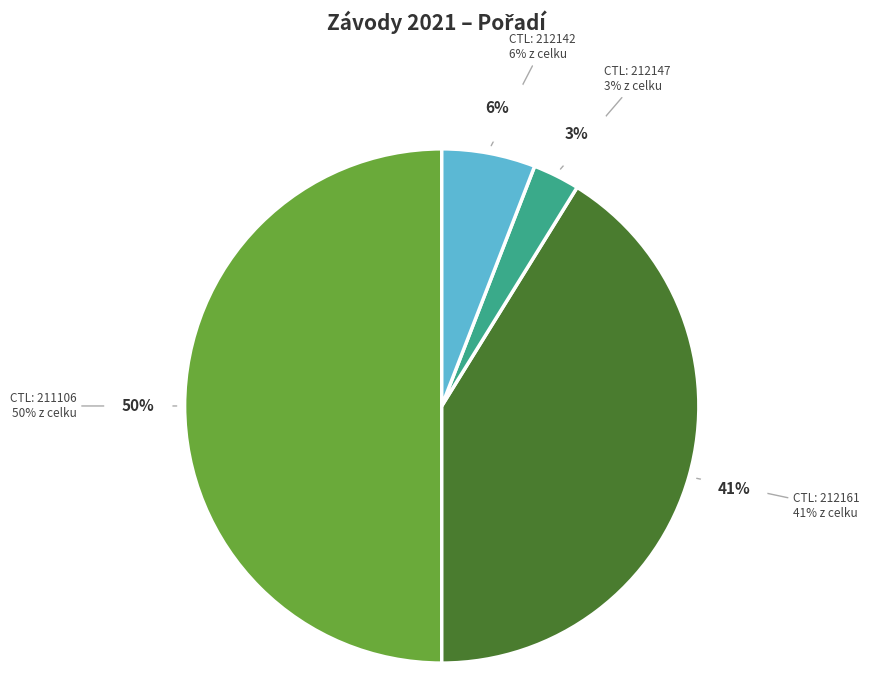

How many slices are in this pie chart?

4